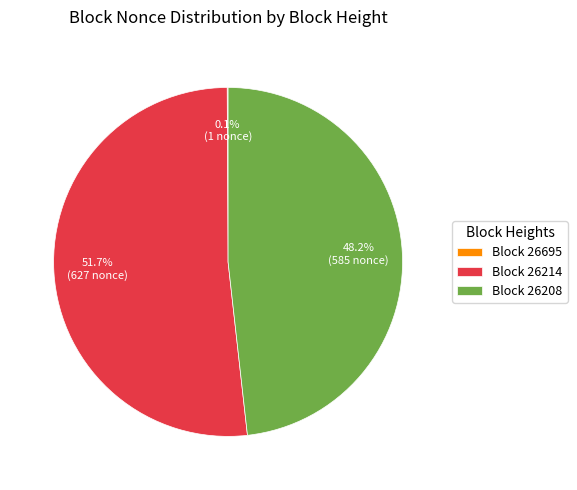

Which category has the biggest portion of the pie?

Block 26214